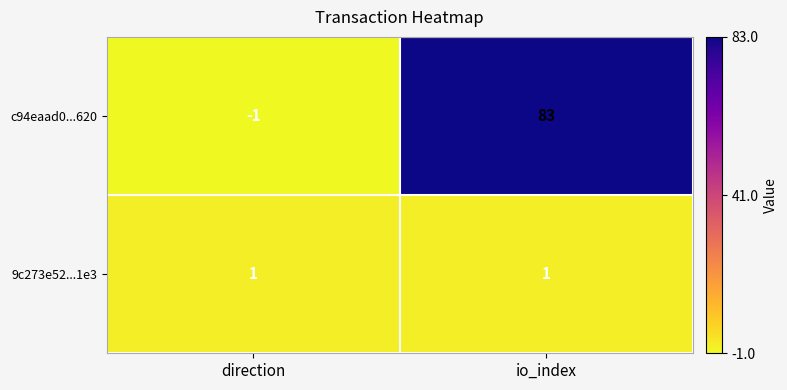

At which category does the chart reach its minimum across all series?

direction